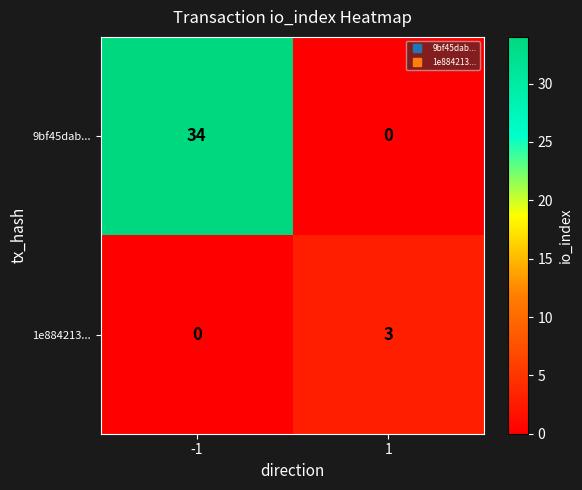

The value of 9bf45dab... at -1 is 22. True or false?

False